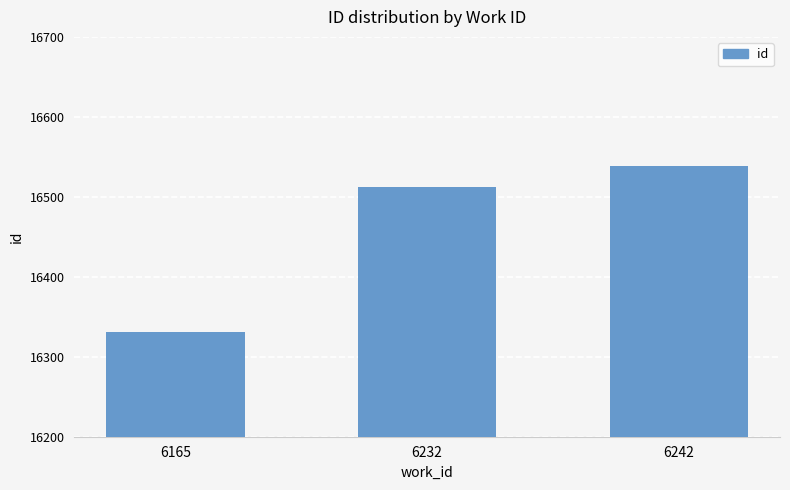

The chart shows a value of 16512 at 6232. True or false?

True